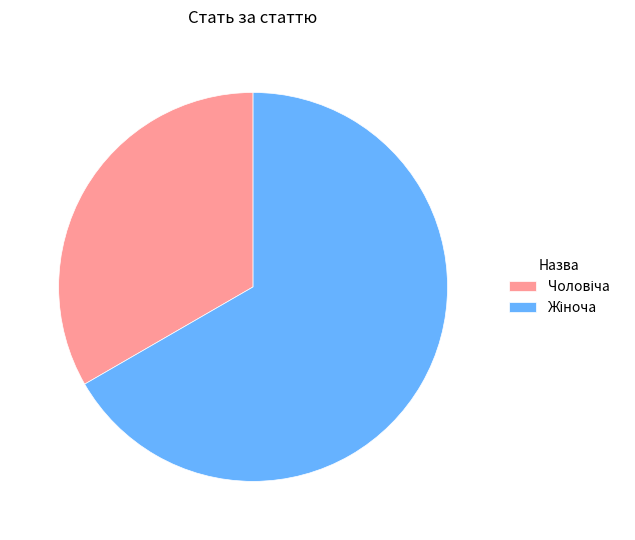

Count the number of slices in the pie.

2